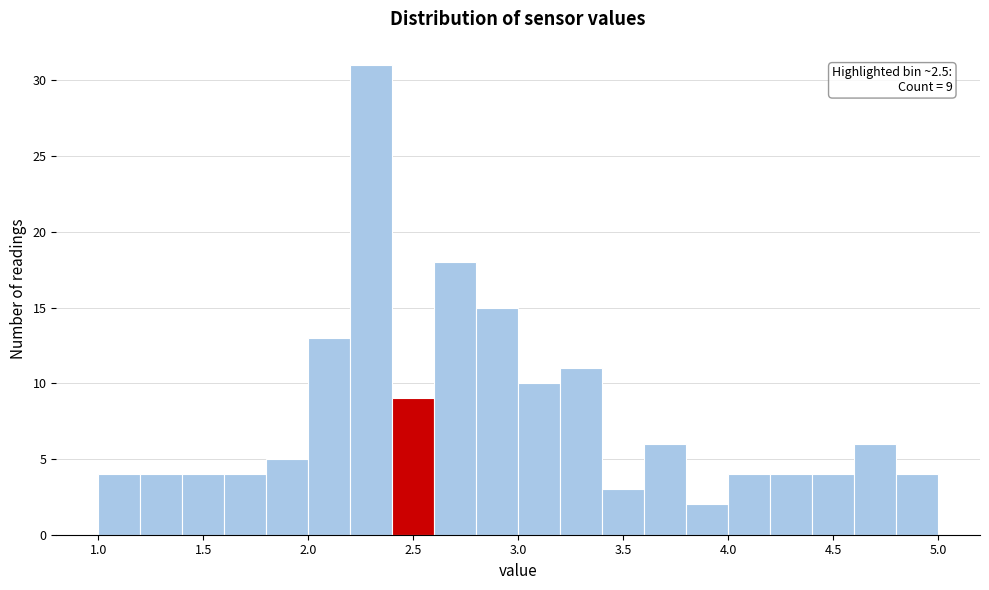

Over which range of the x-axis is the bar tallest?

2.2 to 2.4